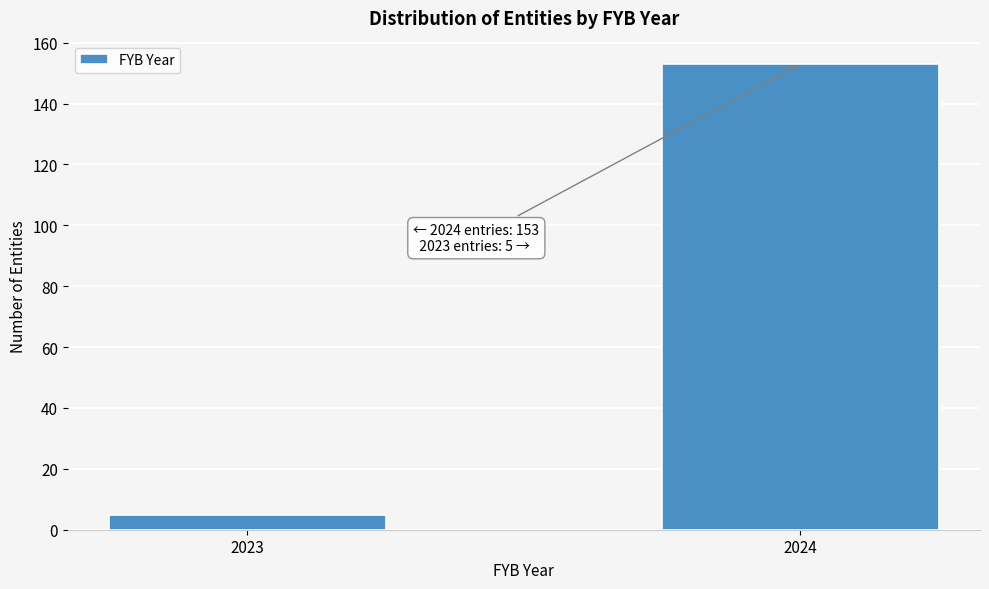

Reading right to left, list all the values displayed in this chart.

2024=153	2023=5